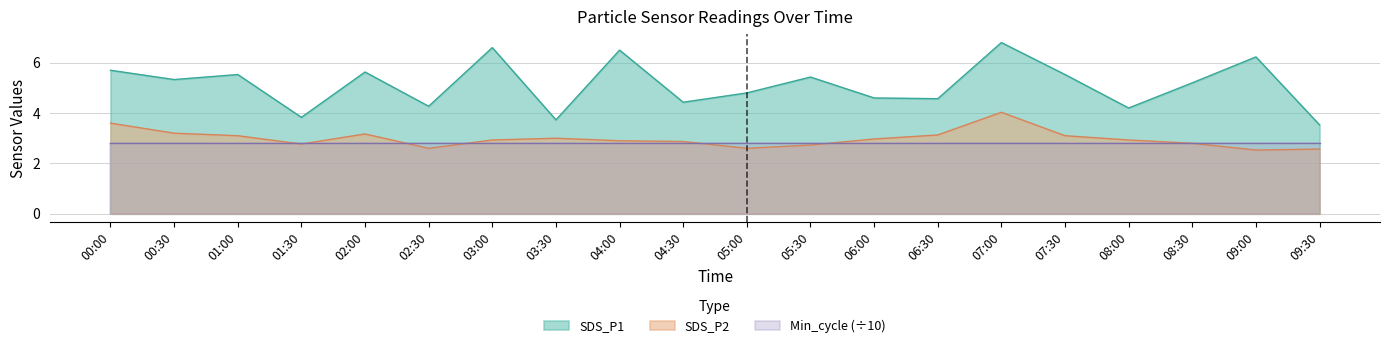

True or false: SDS_P1 and SDS_P2 cross at least once.

False